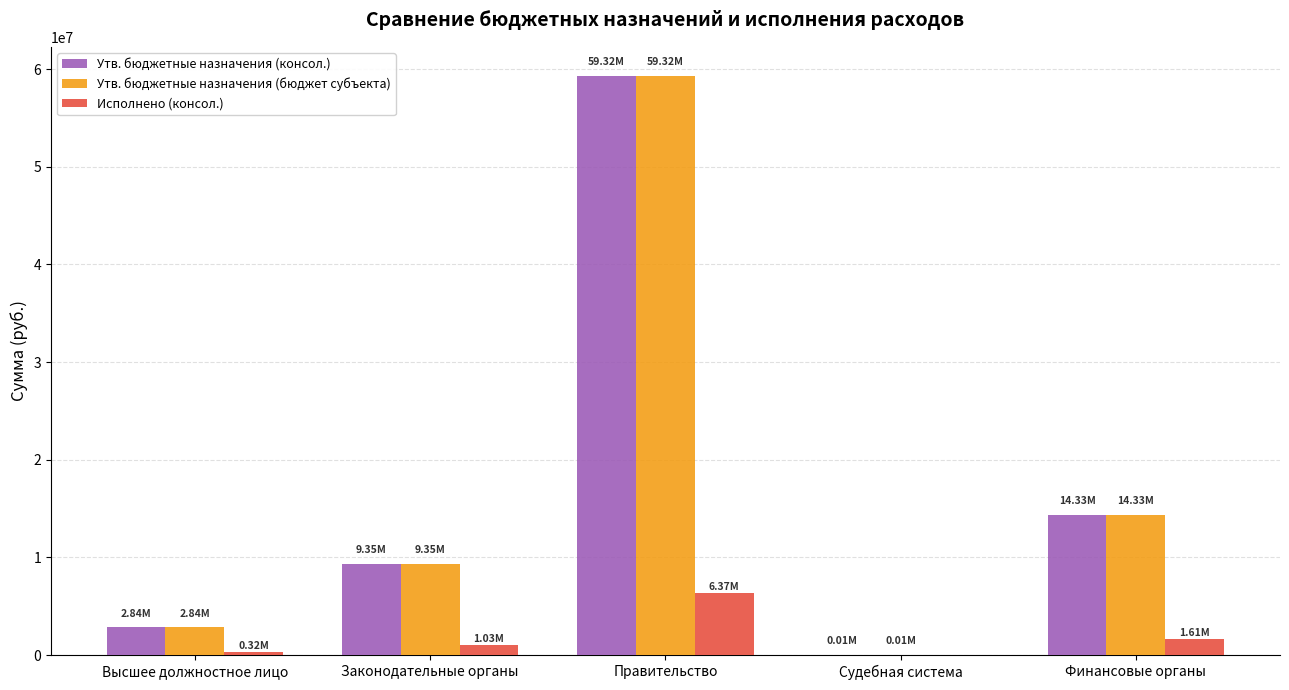

How many categories are shown in the chart?

5